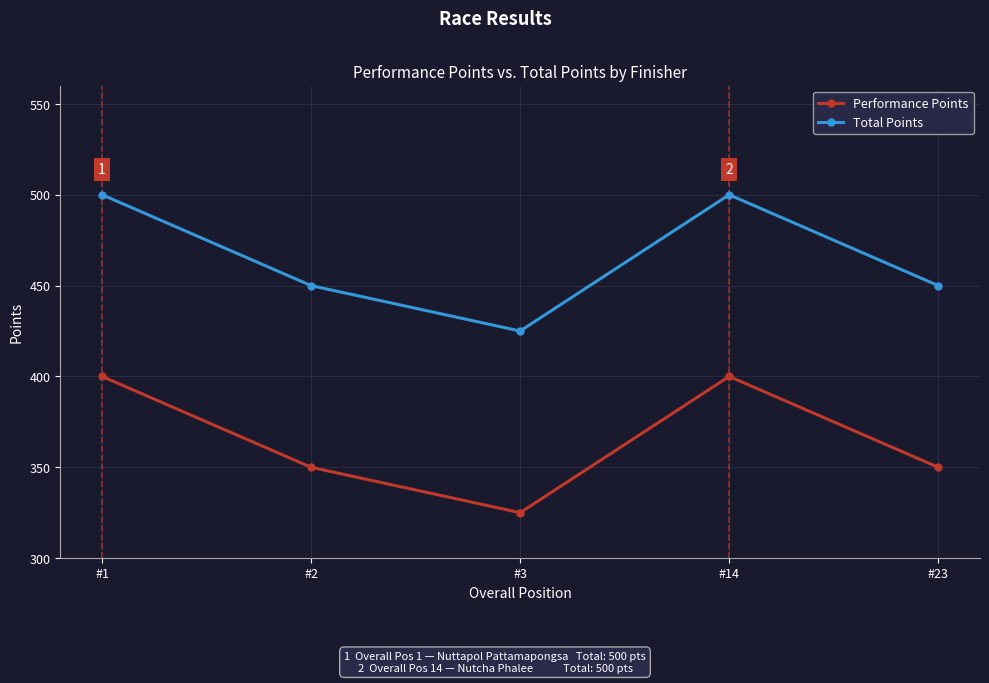

Is it true that Total Points equals 776 at #14?

False